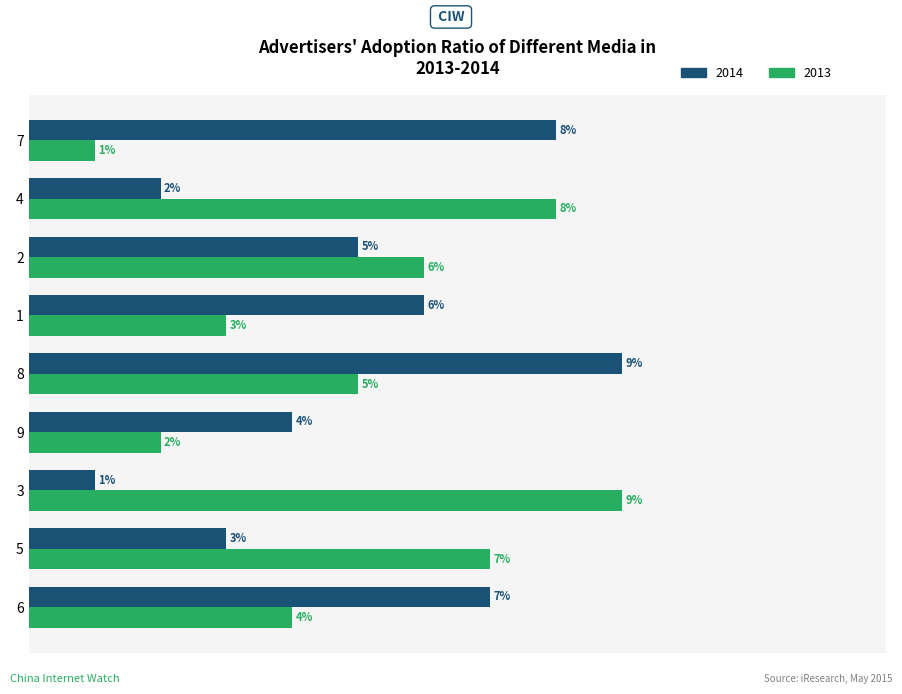

Is the value of 2013 at 2 greater than the value of 2014 at 6?

No